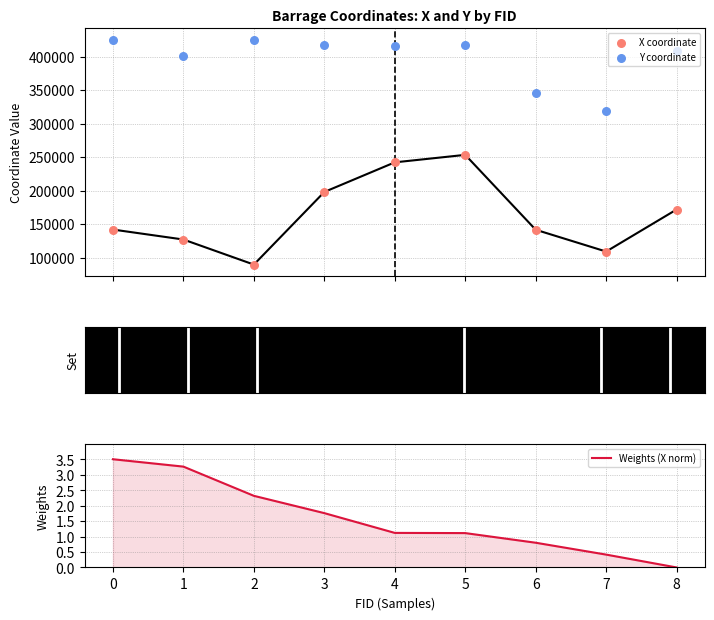

Which series contains the highest Y value?

Y coordinate